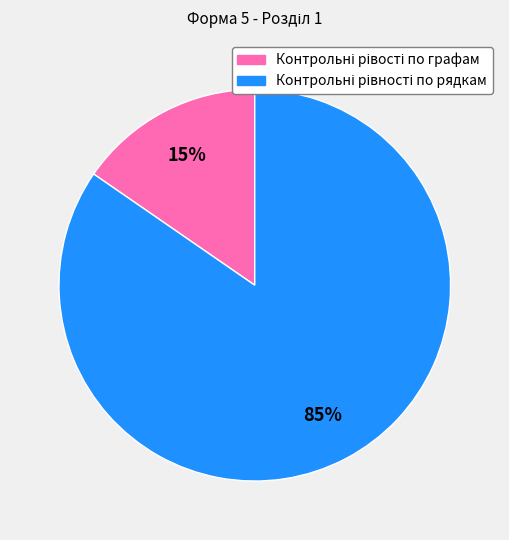

Is there a majority slice in this chart?

Yes